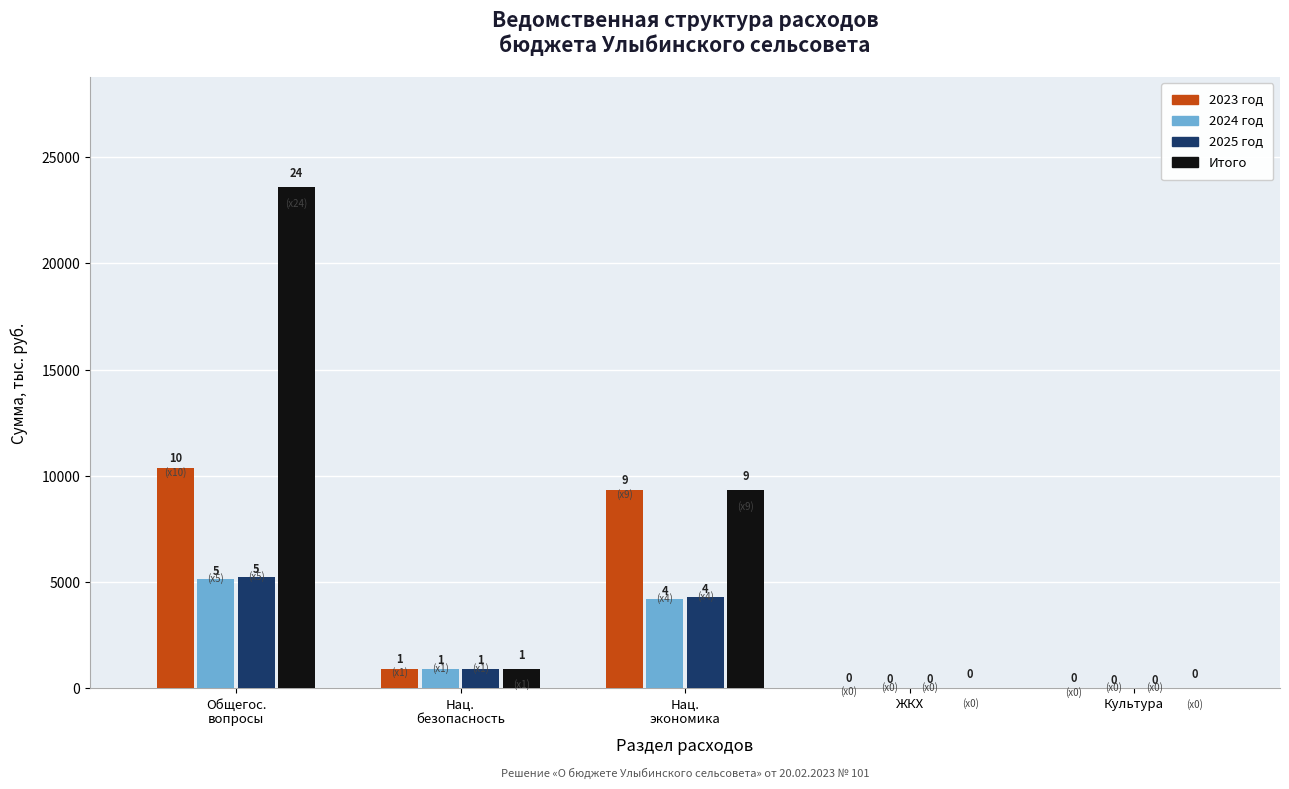

At which label is 2023 год closest to 5187?

Нац.
экономика